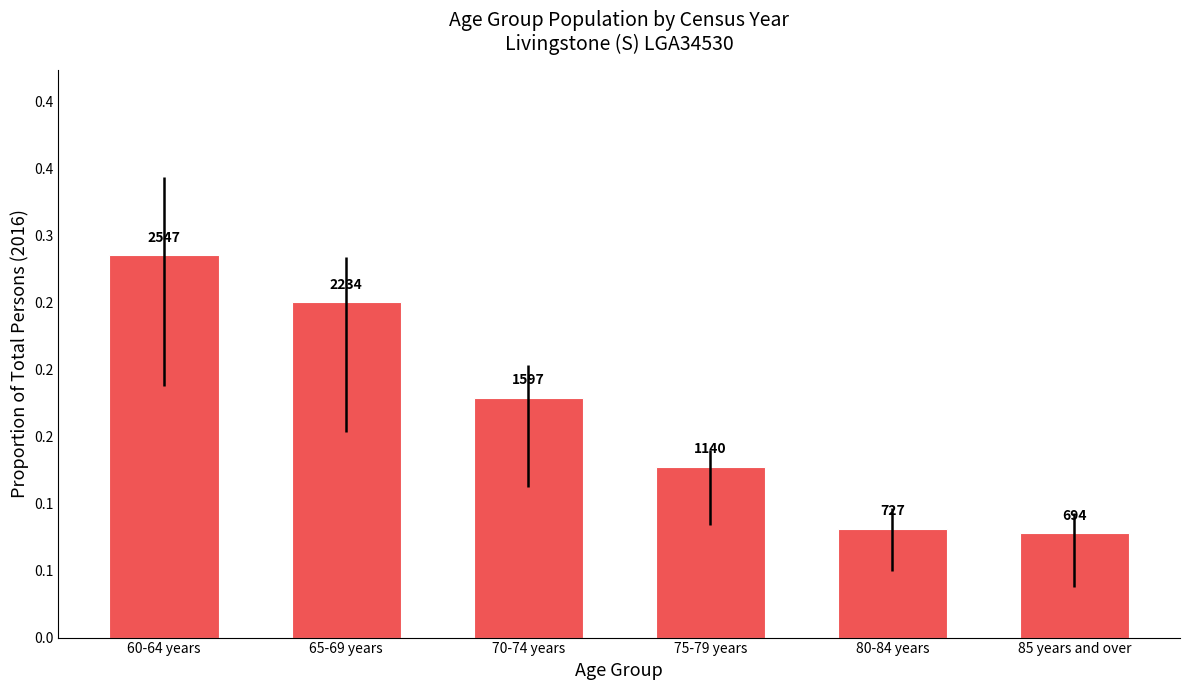

What is the label of the 5th bar from the left?

80-84 years